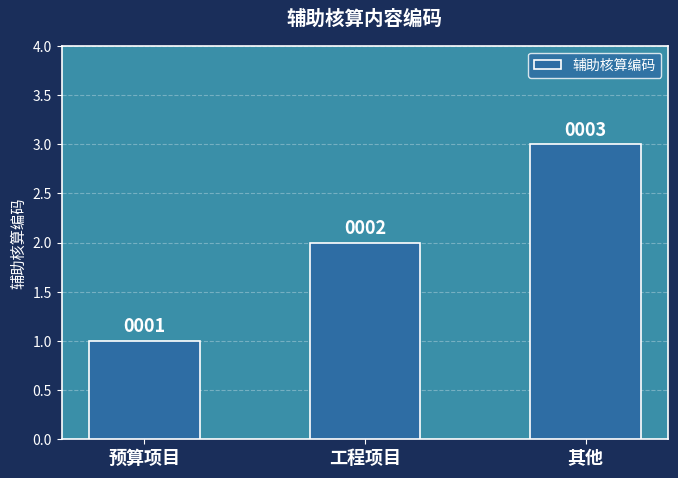

Reading left to right, what are all the values shown in this chart?

预算项目=1	工程项目=2	其他=3